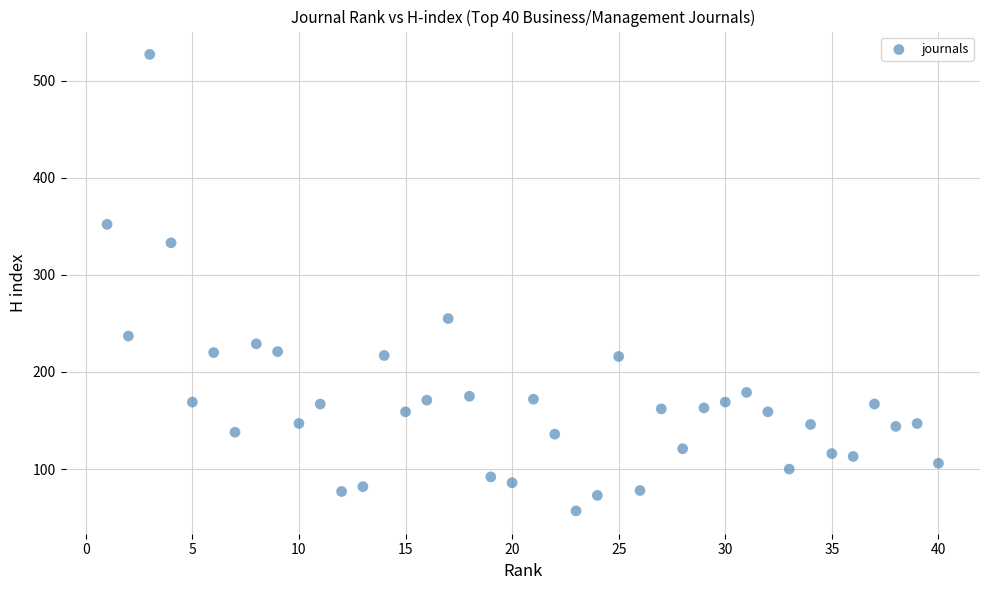

What is the range of X values (max minus min)?

39